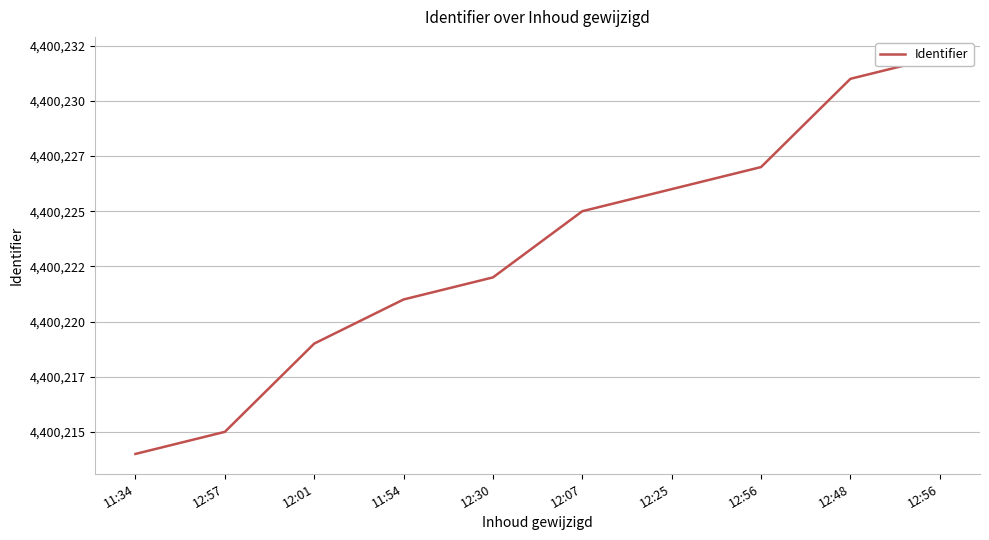

List the labels in order of value, largest first.

12:56, 12:48, 12:56, 12:25, 12:07, 12:30, 11:54, 12:01, 12:57, 11:34